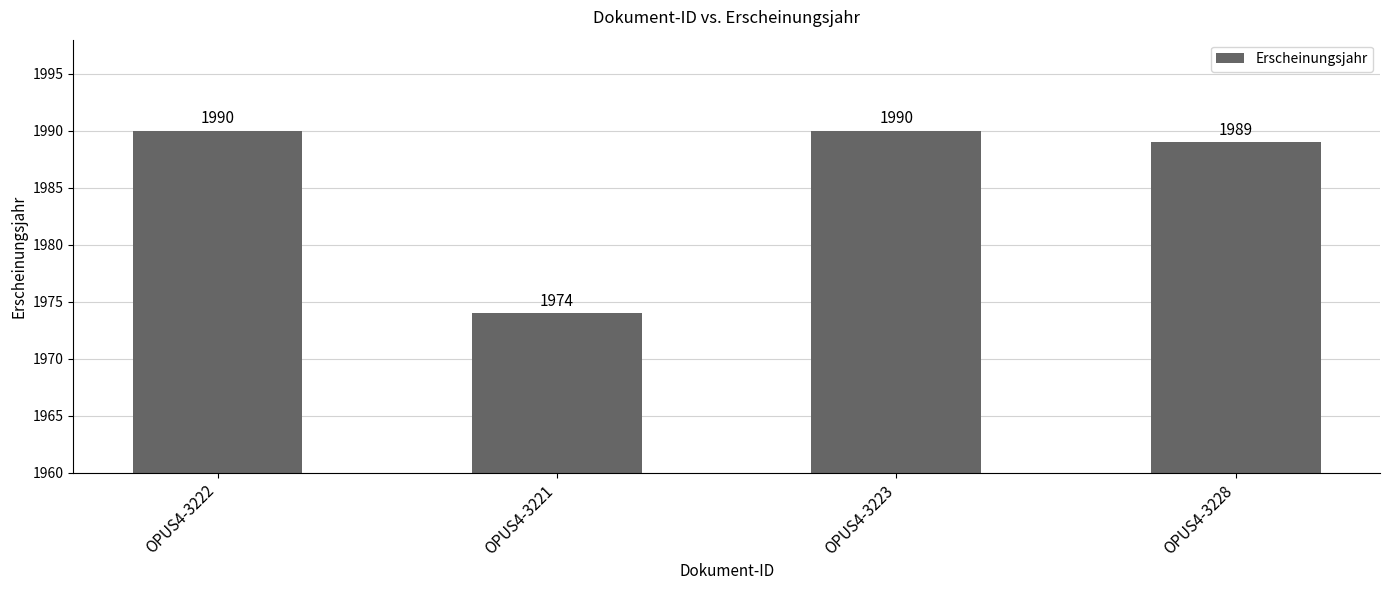

What is the label of the 1st bar from the left?

OPUS4-3222